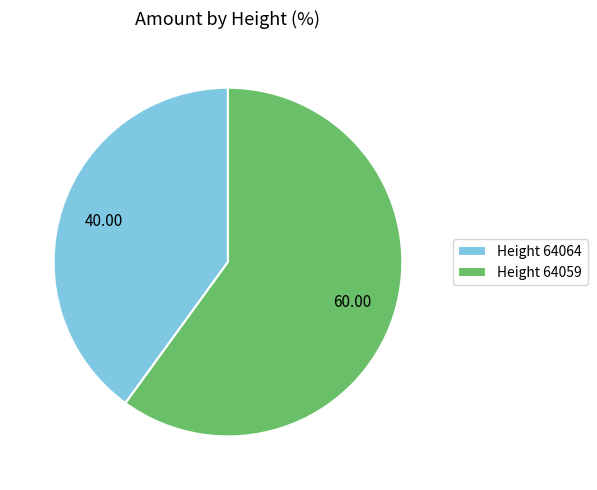

What is the smallest slice in the pie chart?

Height 64064